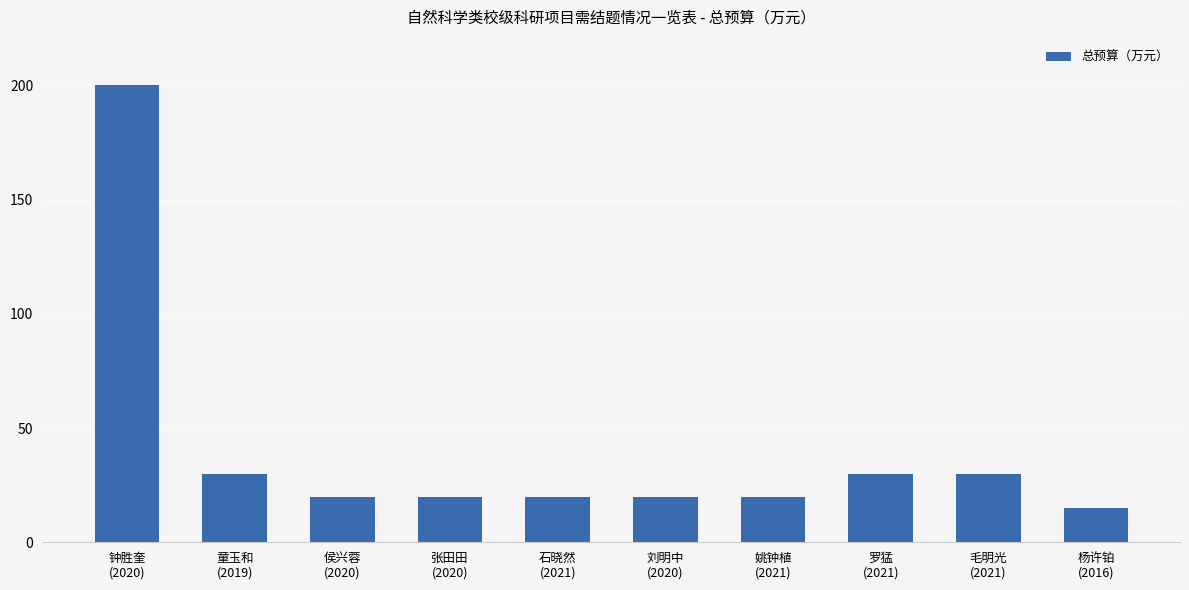

What is the difference between the maximum and minimum values?

185